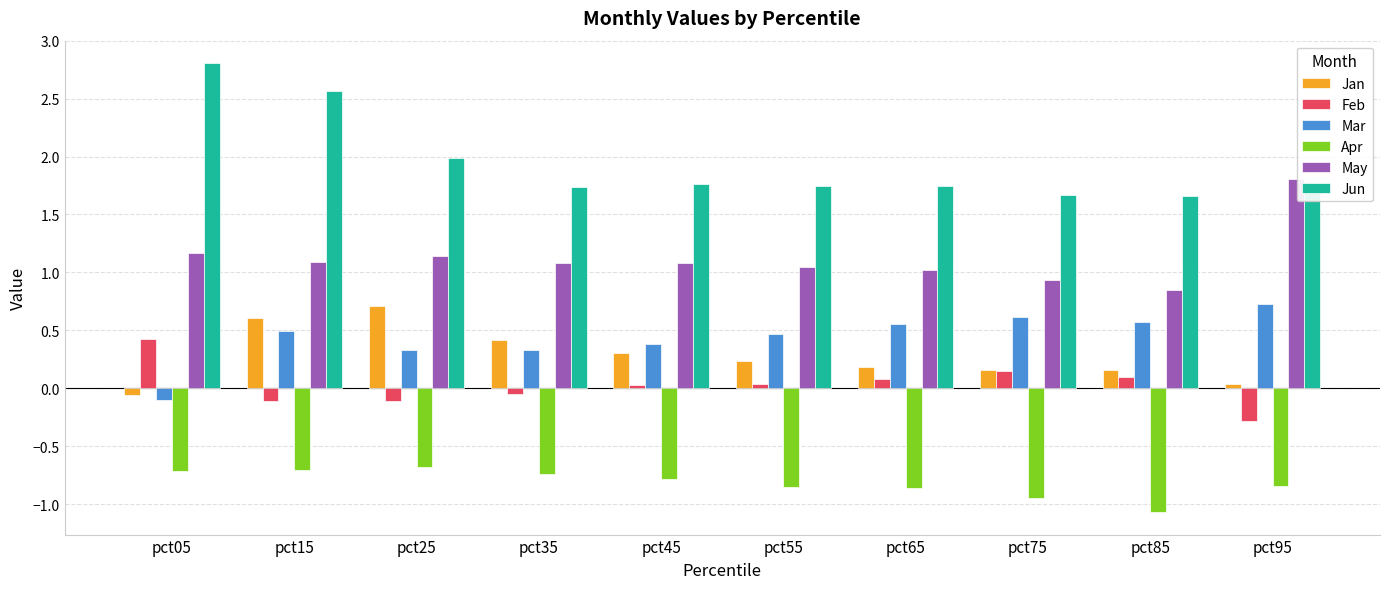

What is the greatest value displayed?

2.8